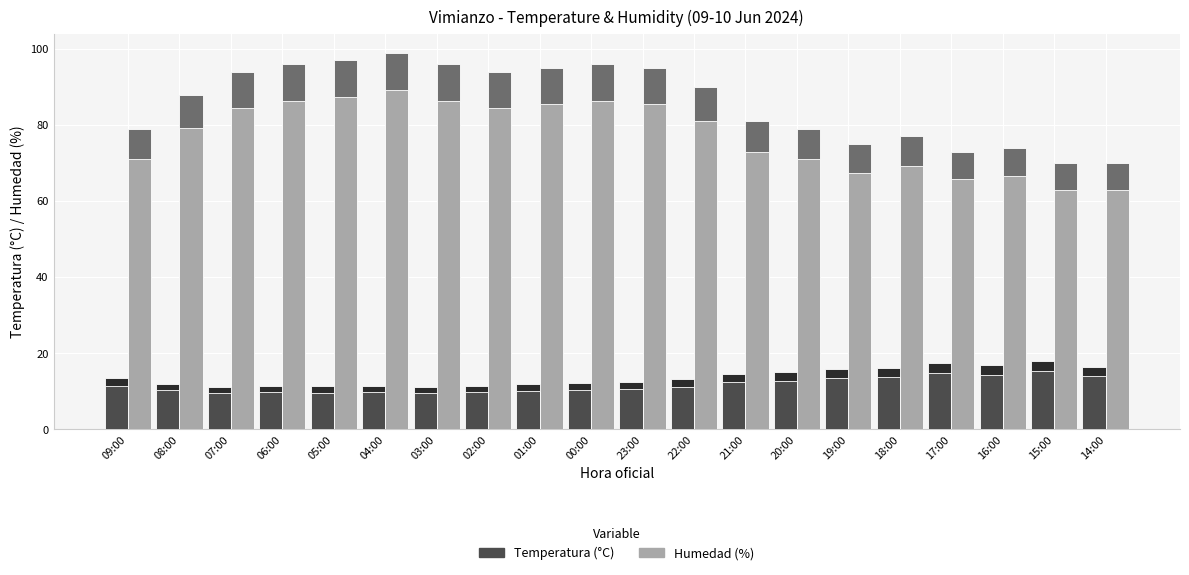

What are all the series names shown in the legend?

Temperatura (°C), Humedad (%)